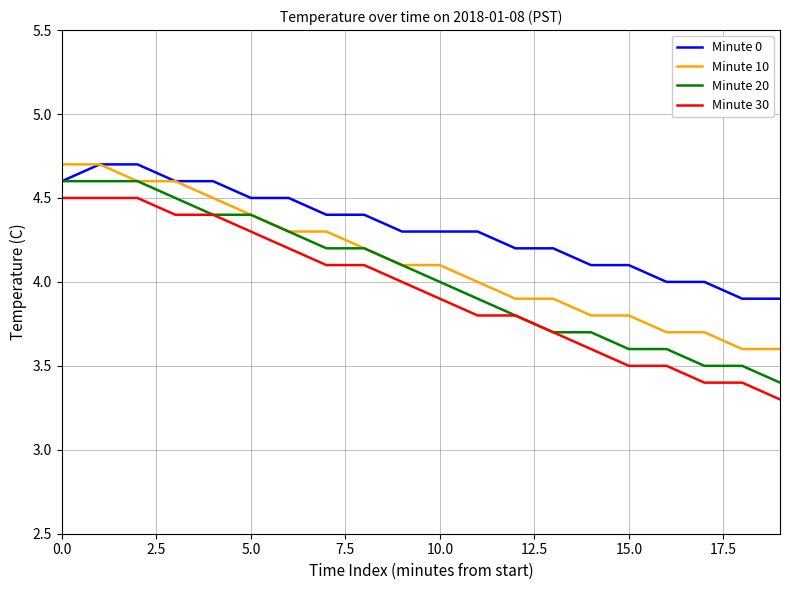

What is the greatest value displayed?

4.7